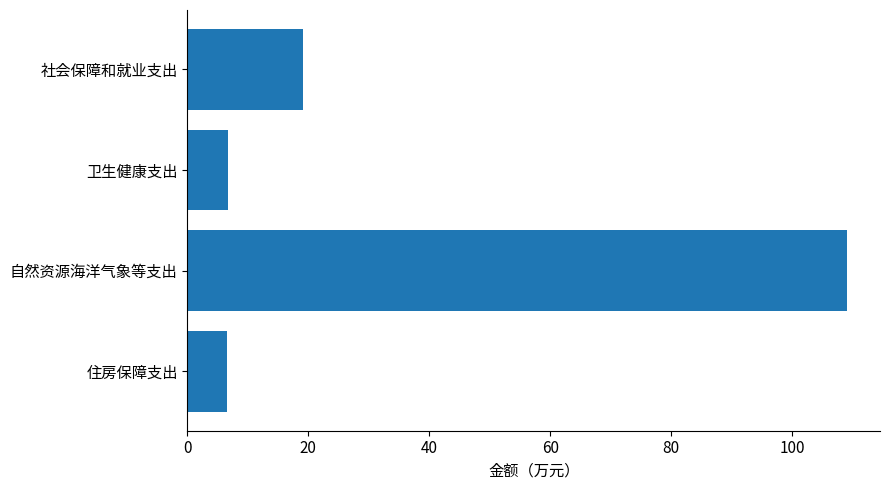

What is the difference between the maximum and minimum values?

102.6